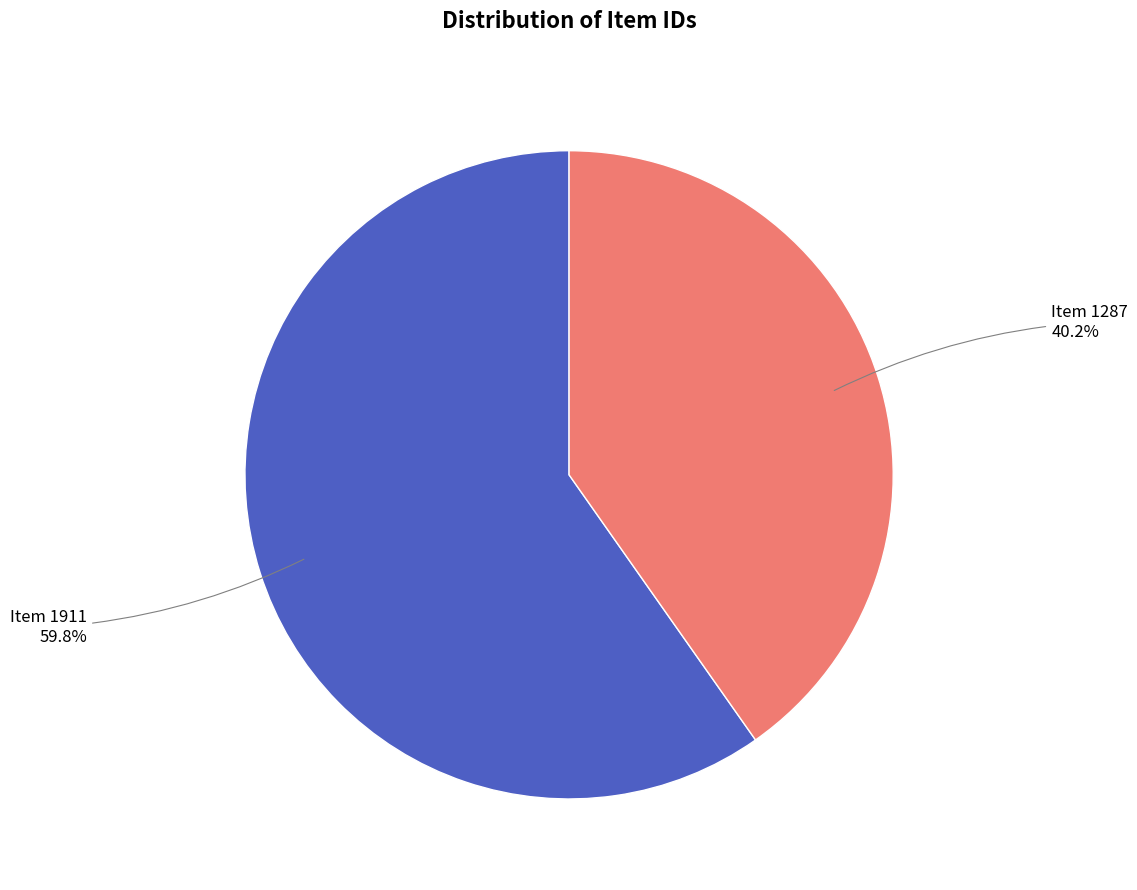

Count the number of slices in the pie.

2